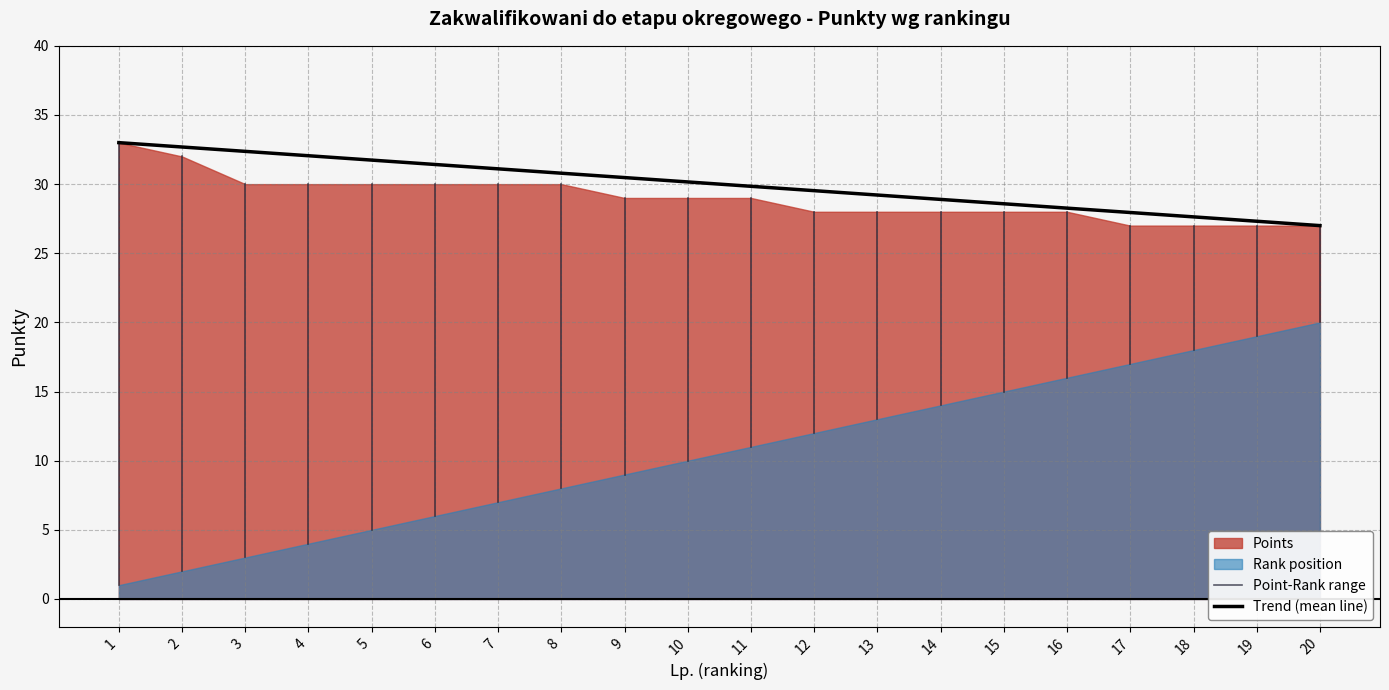

Count the number of categories in the chart.

20